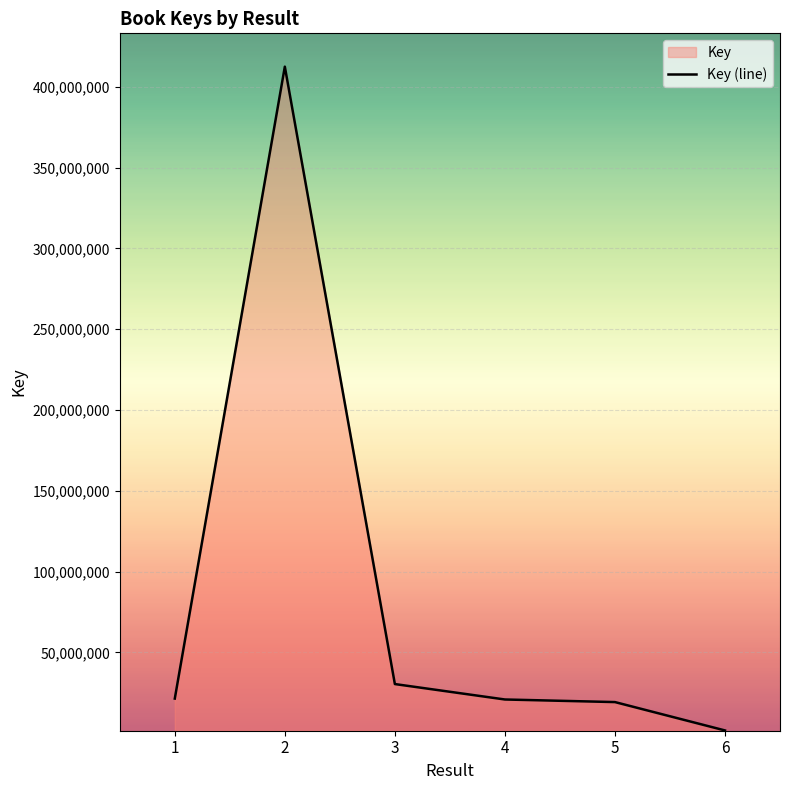

Approximately how many times larger is the value at 1 compared to 3?

0.7